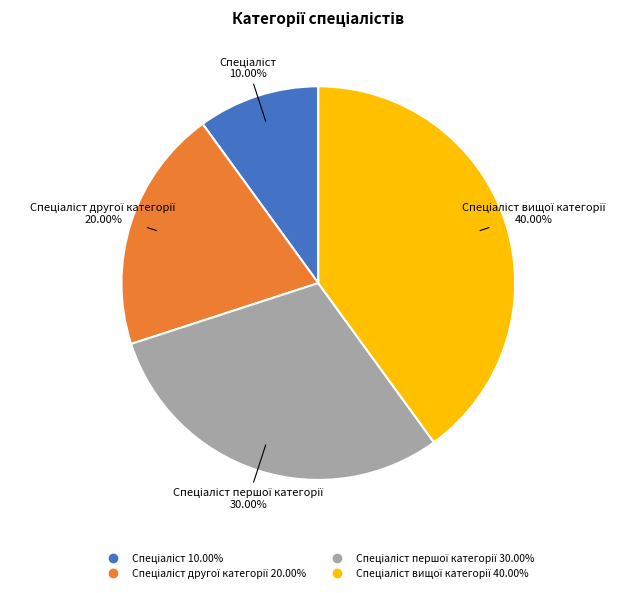

Does any single category account for the majority?

No